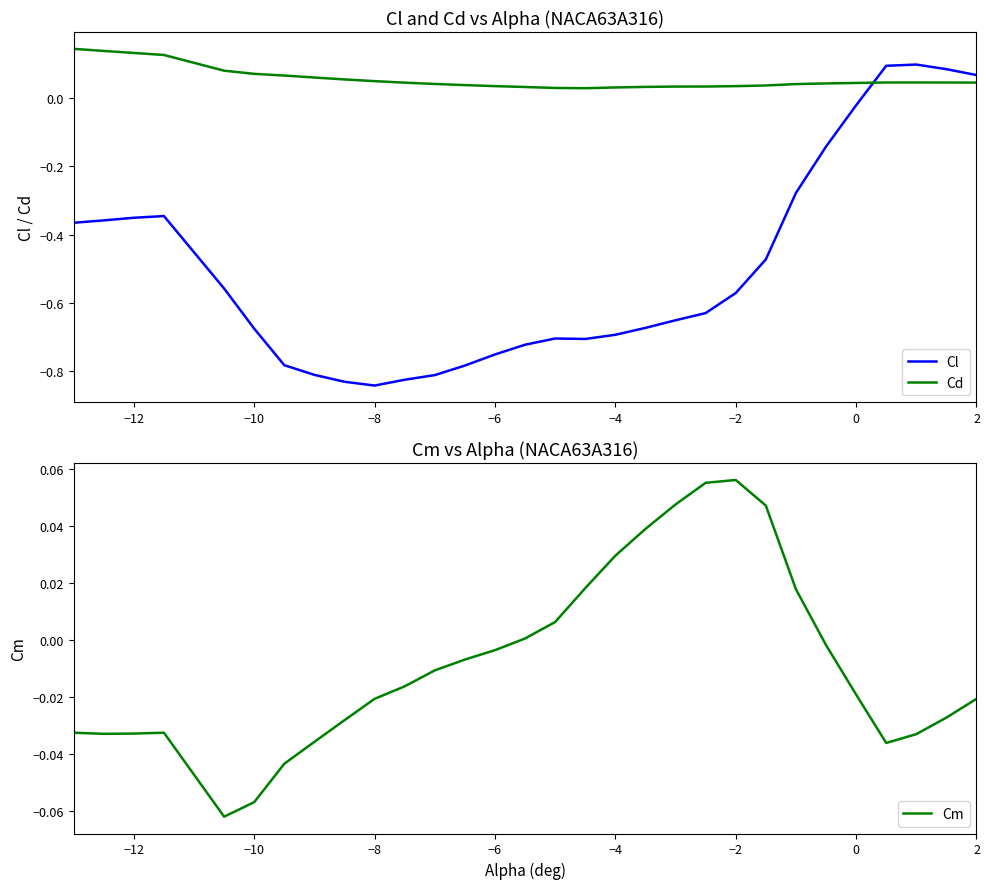

The Cl series shows 0.0 at 2. True or false?

False